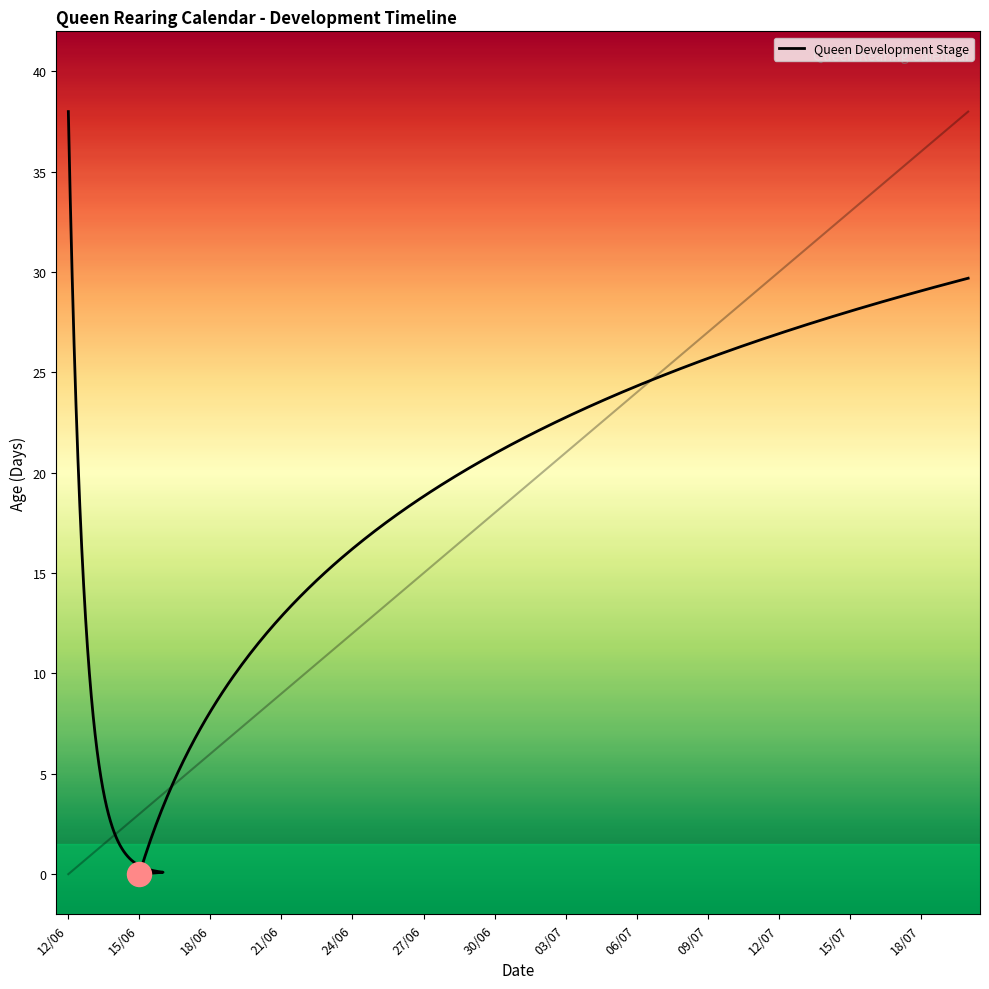

Between 25/06 and 20/07, which is larger?

20/07